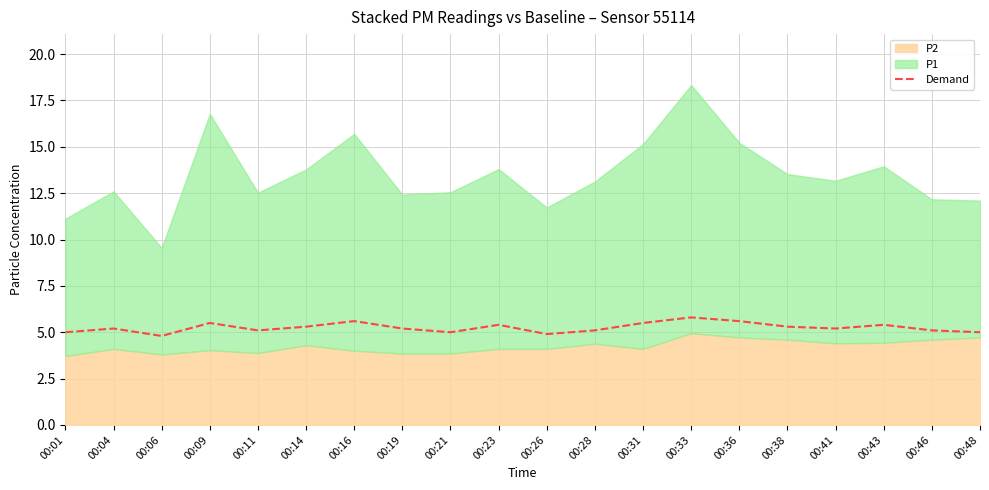

How many categories are shown in the chart?

20